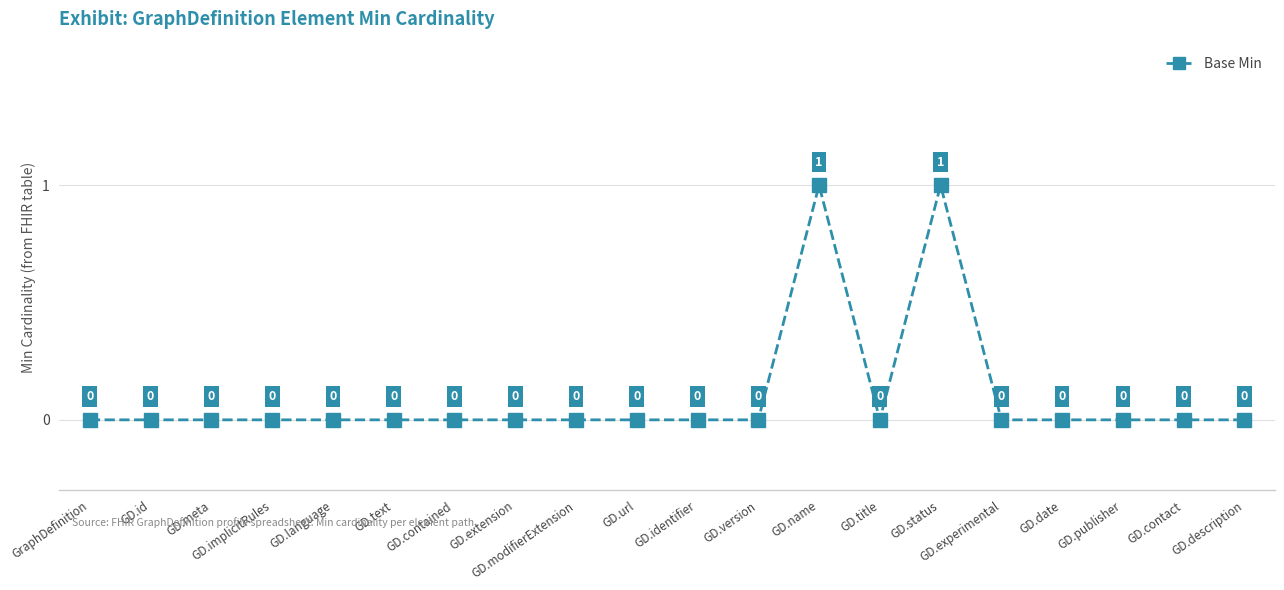

Count the values in the range 0 to 1.

20